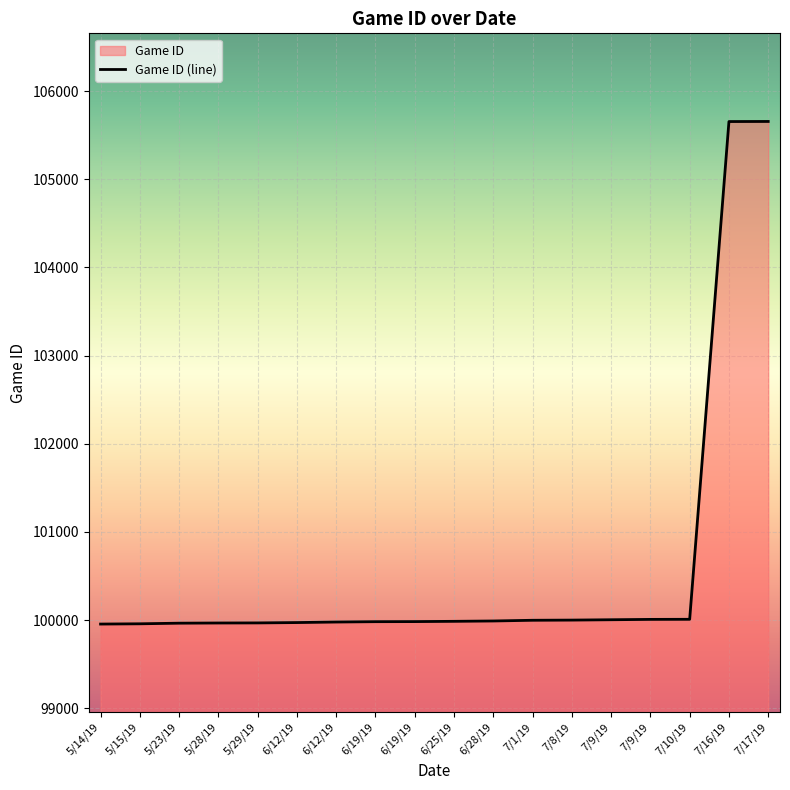

Reading left to right, list all the values displayed in this chart.

5/14/19=99954	5/15/19=99957	5/23/19=99964	5/28/19=99966	5/29/19=99967	6/12/19=99971	6/12/19=99977	6/19/19=99981	6/19/19=99982	6/25/19=99985	6/28/19=99989	7/1/19=99997	7/8/19=99999	7/9/19=100003	7/9/19=100007	7/10/19=100008	7/16/19=105656	7/17/19=105657